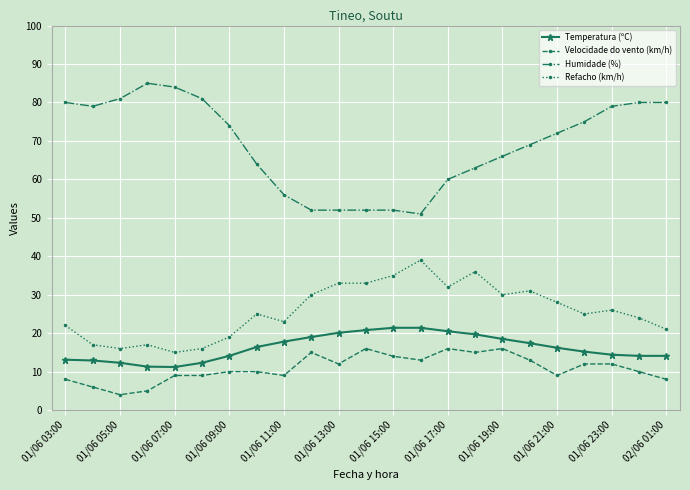

True or false: Velocidade do vento (km/h) has more than 0 interior local peaks.

True